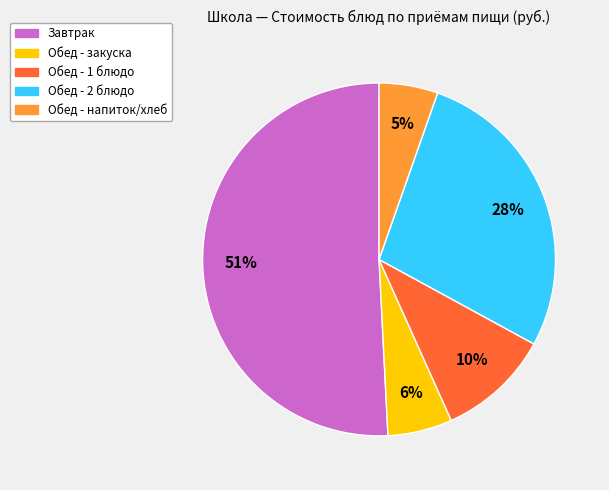

How many segments does this pie chart have?

5